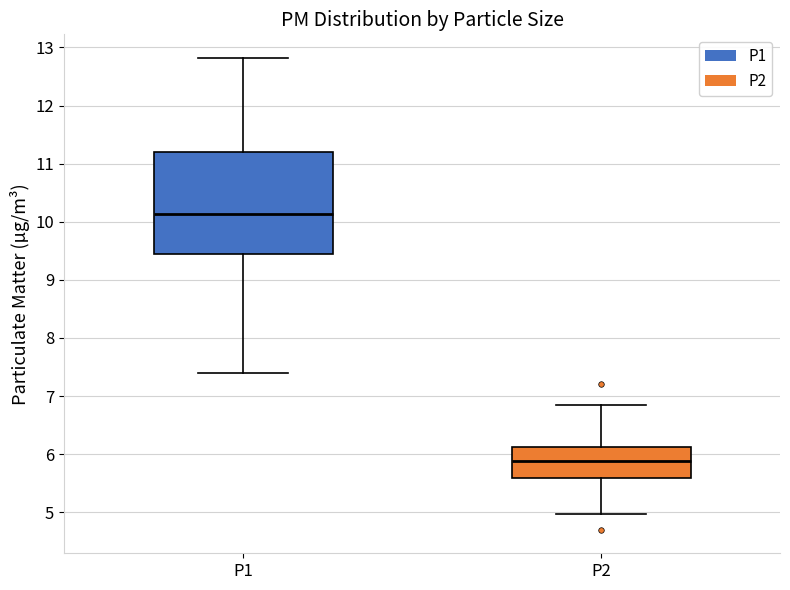

Which box is the tallest, from its lower edge to its upper edge?

P1